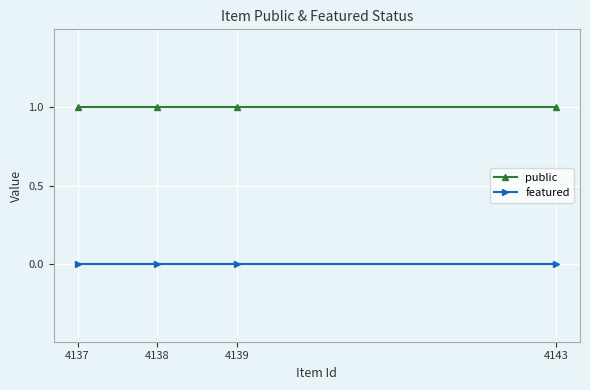

Reading right to left, list all the values displayed in this chart.

public: 1	1	1	1
featured: 0	0	0	0